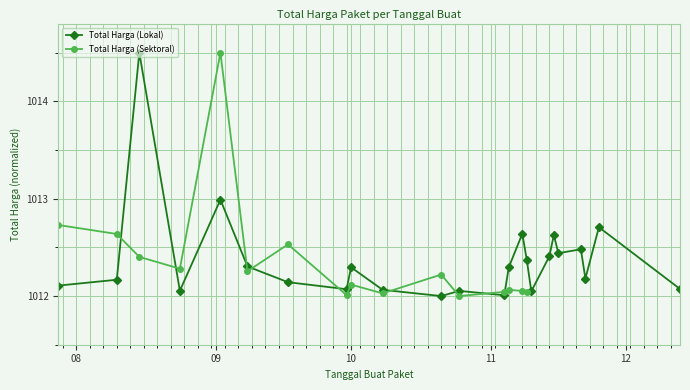

At which label is the value closest to 1013?

2022-09-02